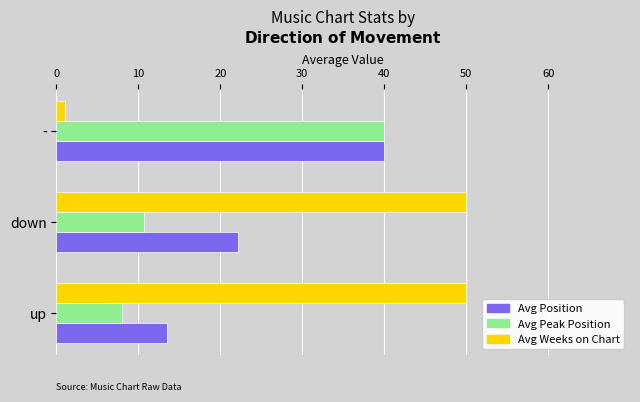

What is the sum of all Avg Peak Position values?

58.7